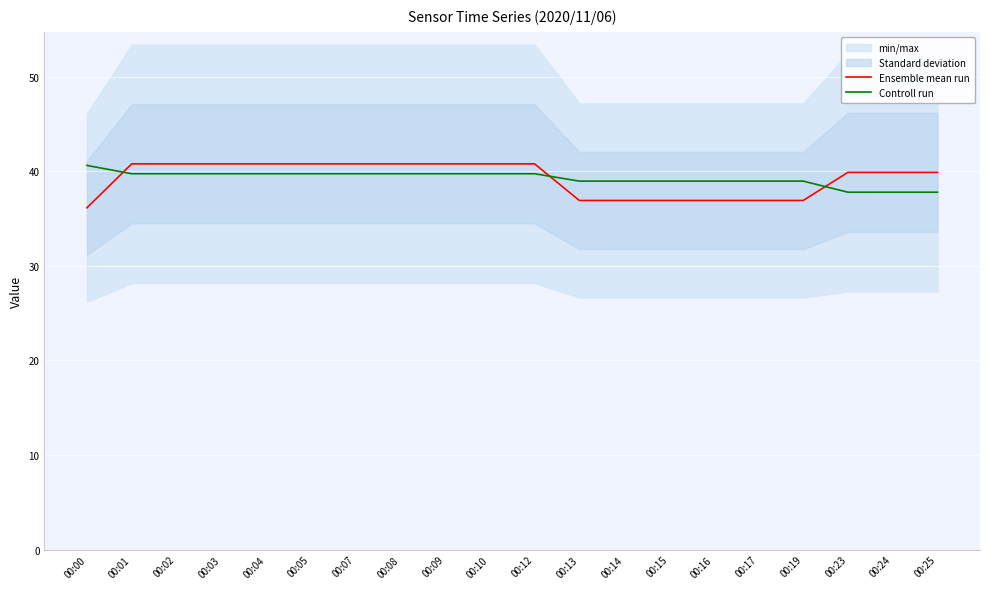

Reading left to right, list all the values displayed in this chart.

Ensemble mean run: 00:00=36.1	00:01=40.8	00:02=40.8	00:03=40.8	00:04=40.8	00:05=40.8	00:07=40.8	00:08=40.8	00:09=40.8	00:10=40.8	00:12=40.8	00:13=36.9	00:14=36.9	00:15=36.9	00:16=36.9	00:17=36.9	00:19=36.9	00:23=39.9	00:24=39.9	00:25=39.9
Controll run: 00:00=40.6	00:01=39.8	00:02=39.8	00:03=39.8	00:04=39.8	00:05=39.8	00:07=39.8	00:08=39.8	00:09=39.8	00:10=39.8	00:12=39.8	00:13=39.0	00:14=39.0	00:15=39.0	00:16=39.0	00:17=39.0	00:19=39.0	00:23=37.8	00:24=37.8	00:25=37.8